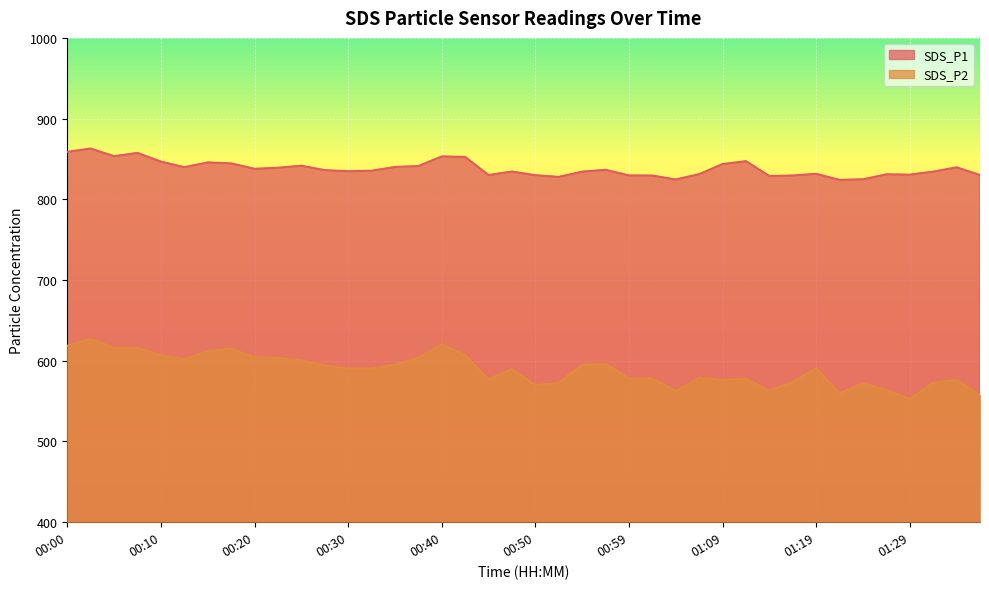

What is the difference between the SDS_P1 values at 01:22 and 00:28?

12.1